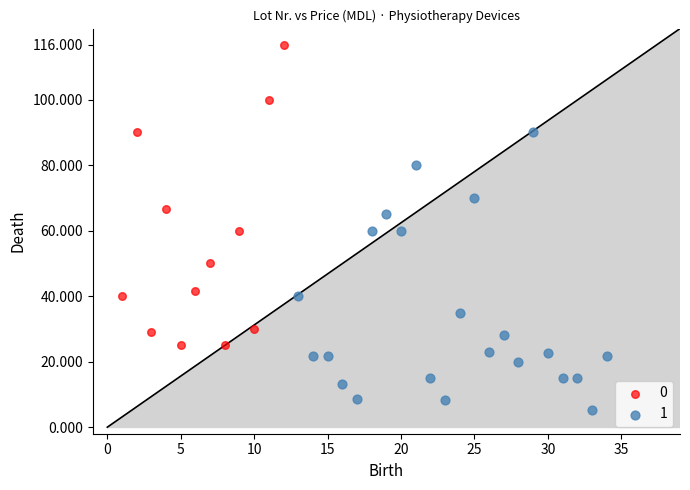

What are all the series names shown in the legend?

0, 1